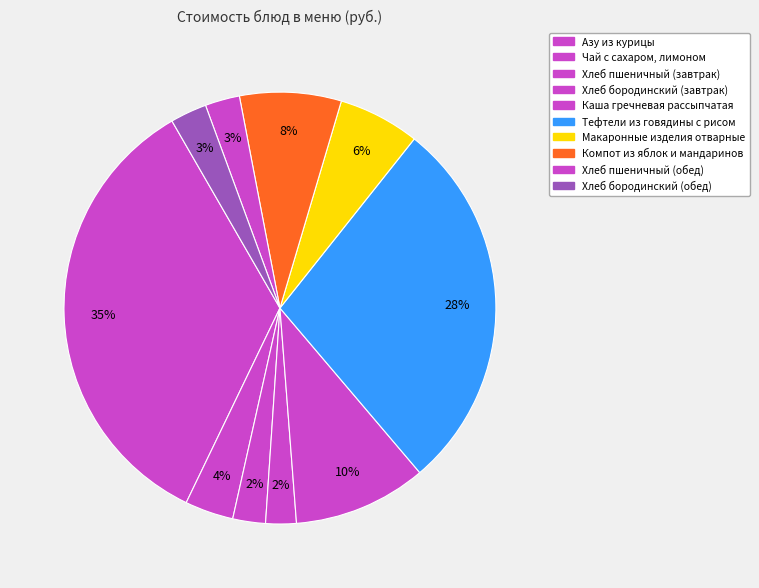

Does Хлеб бородинский (обед) account for over 50% of the chart?

No